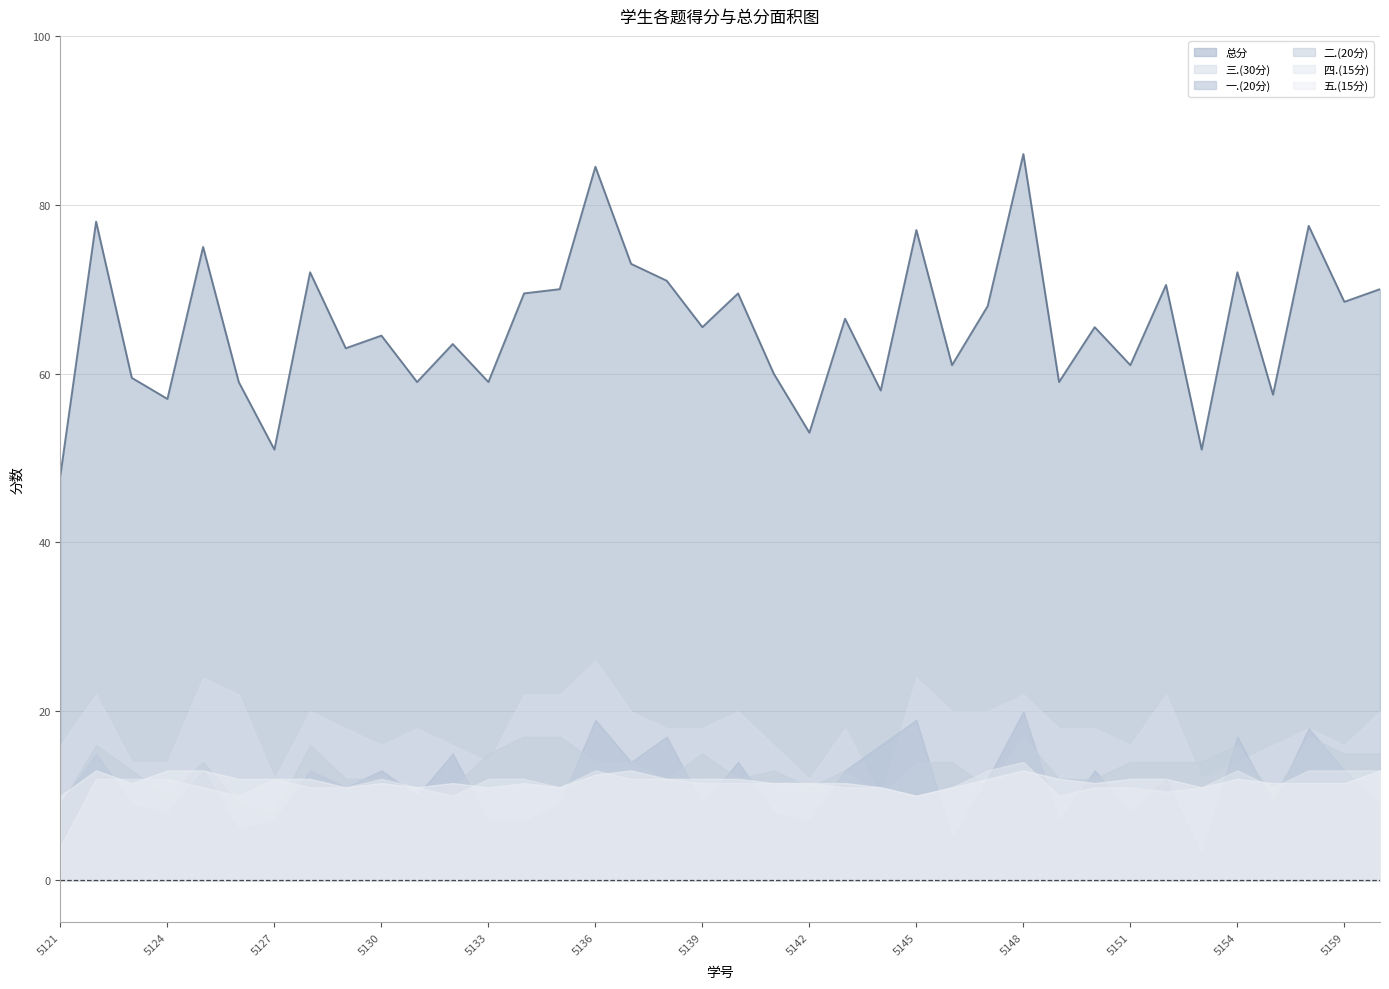

Is it true that 一.(20分) equals 21.5 at 2022075128?

False